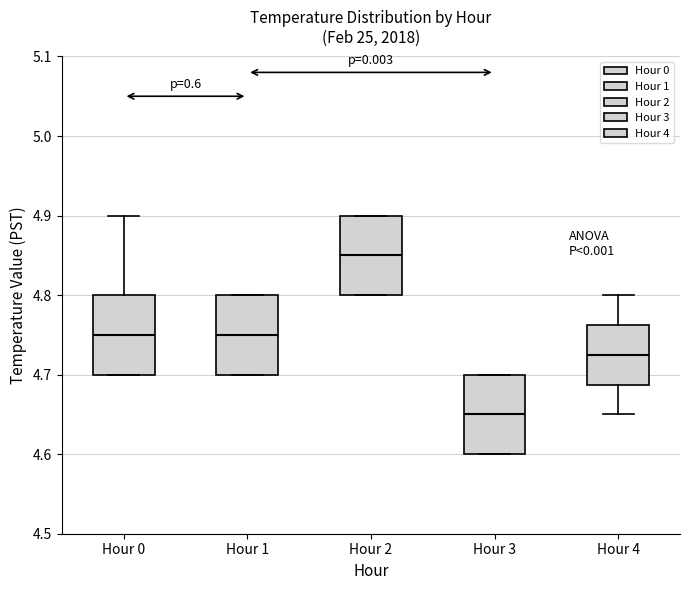

Reading left to right, read every box against the y-axis: the position of its median line, the range the box covers, and the ends of its whiskers. The values are not printed on the chart, so give them approximately, as read against the axis.

Hour 0: median 4.75, box 4.70 to 4.80, whiskers 4.70 to 4.90
Hour 1: median 4.75, box 4.70 to 4.80, whiskers 4.70 to 4.80
Hour 2: median 4.85, box 4.80 to 4.90, whiskers 4.80 to 4.90
Hour 3: median 4.65, box 4.60 to 4.70, whiskers 4.60 to 4.70
Hour 4: median 4.73, box 4.69 to 4.76, whiskers 4.65 to 4.80